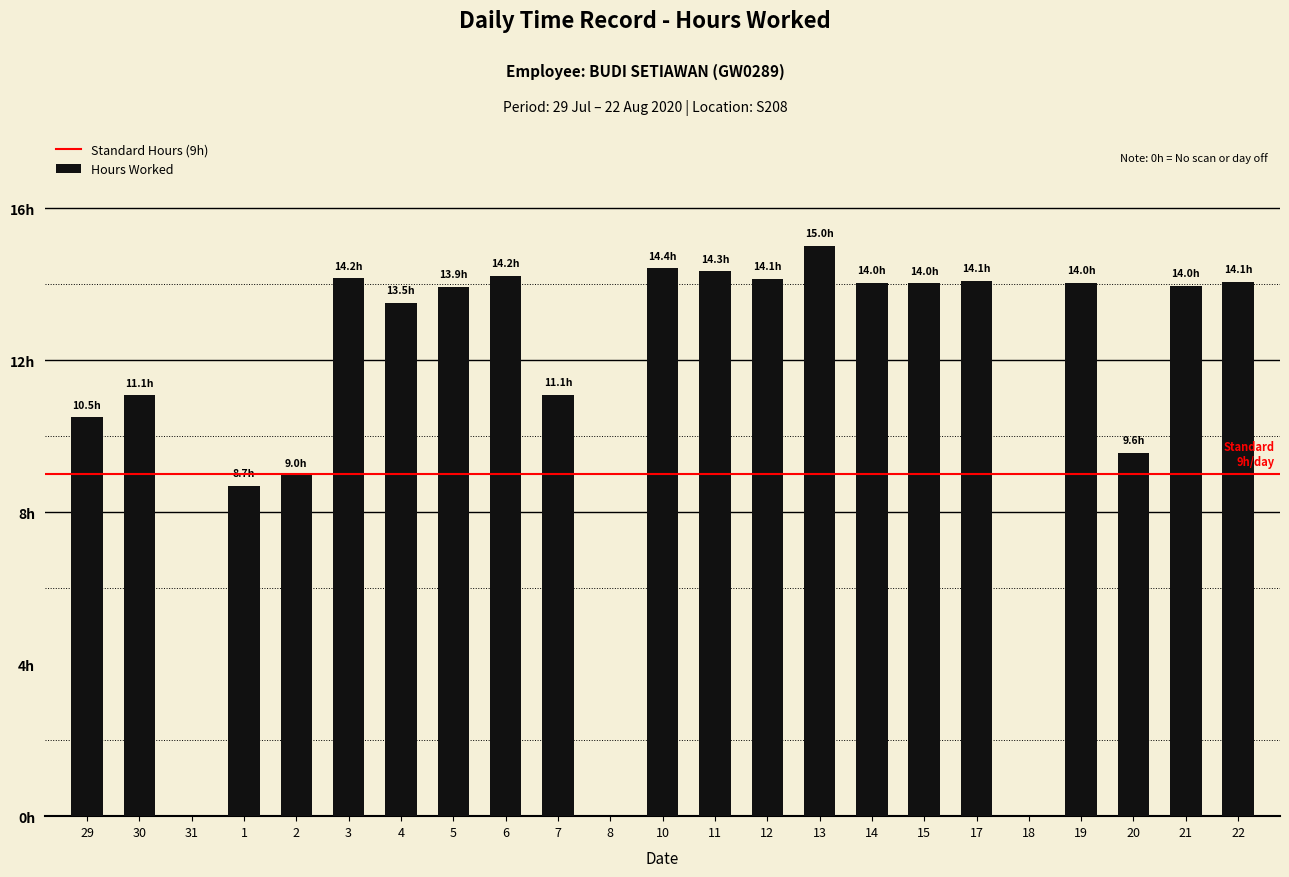

At which category does the chart reach its minimum across all series?

31